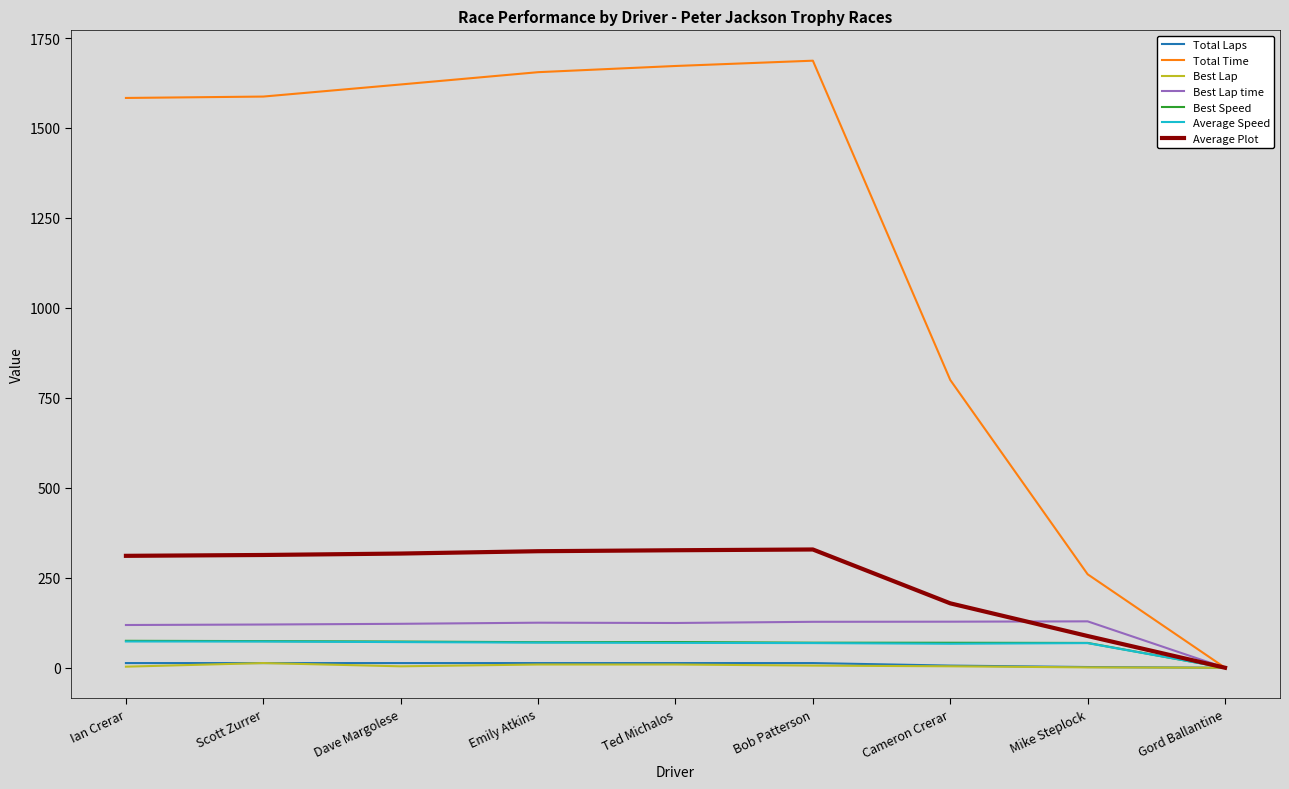

Between Ian Crerar and Bob Patterson, which series saw the biggest shift?

Total Time